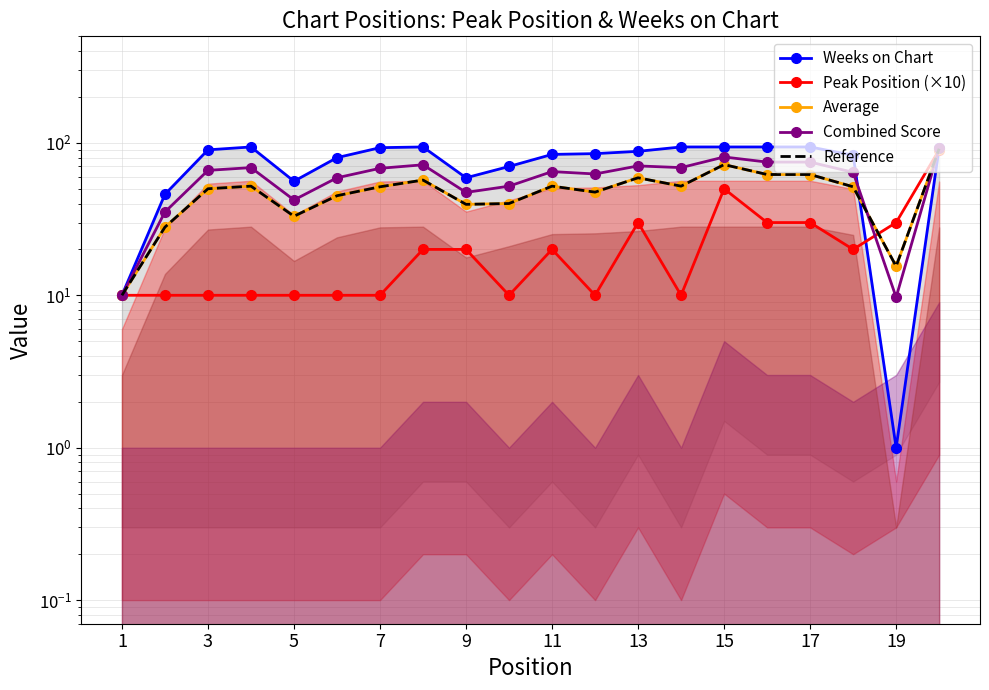

What is the average value of the Peak Position (×10) series?

22.0